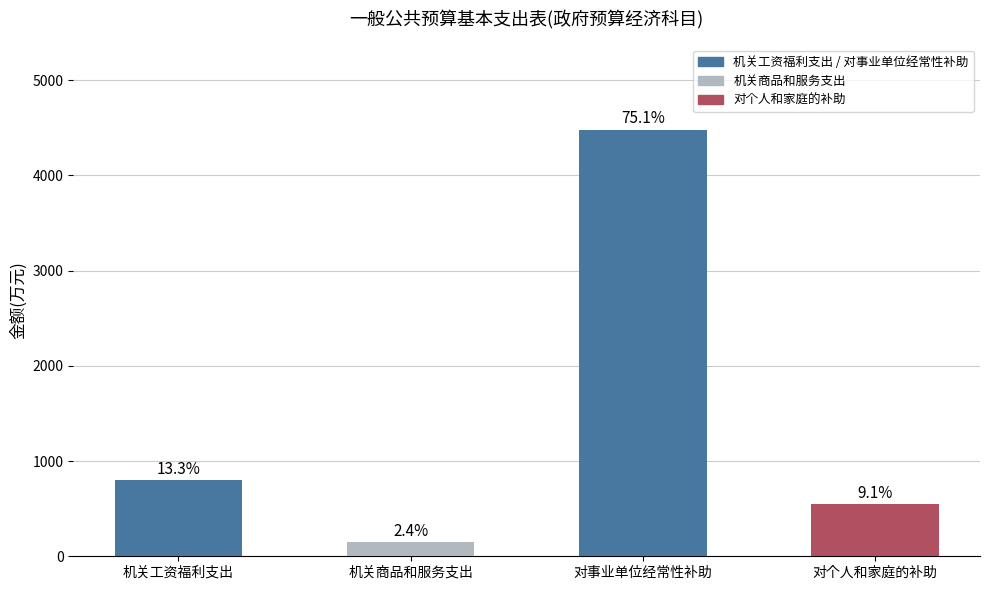

Rank the categories by value from lowest to highest.

机关商品和服务支出, 对个人和家庭的补助, 机关工资福利支出, 对事业单位经常性补助